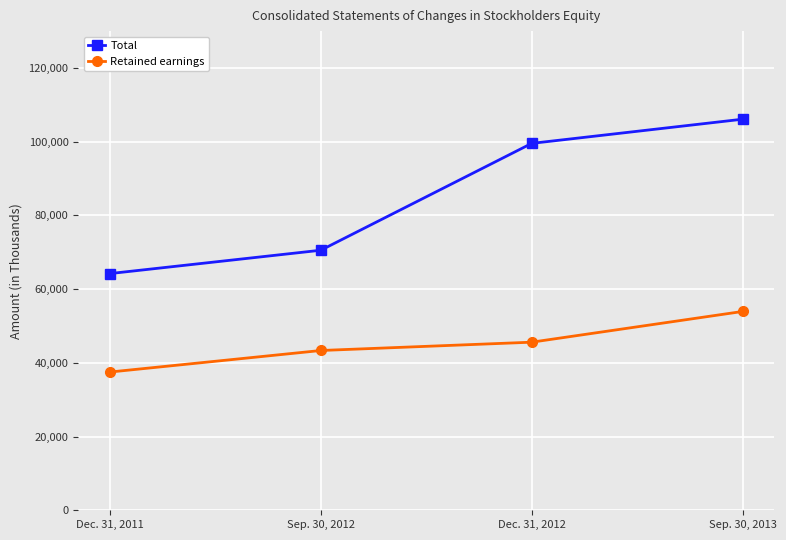

Which category has the lowest value across all series?

Dec. 31, 2011